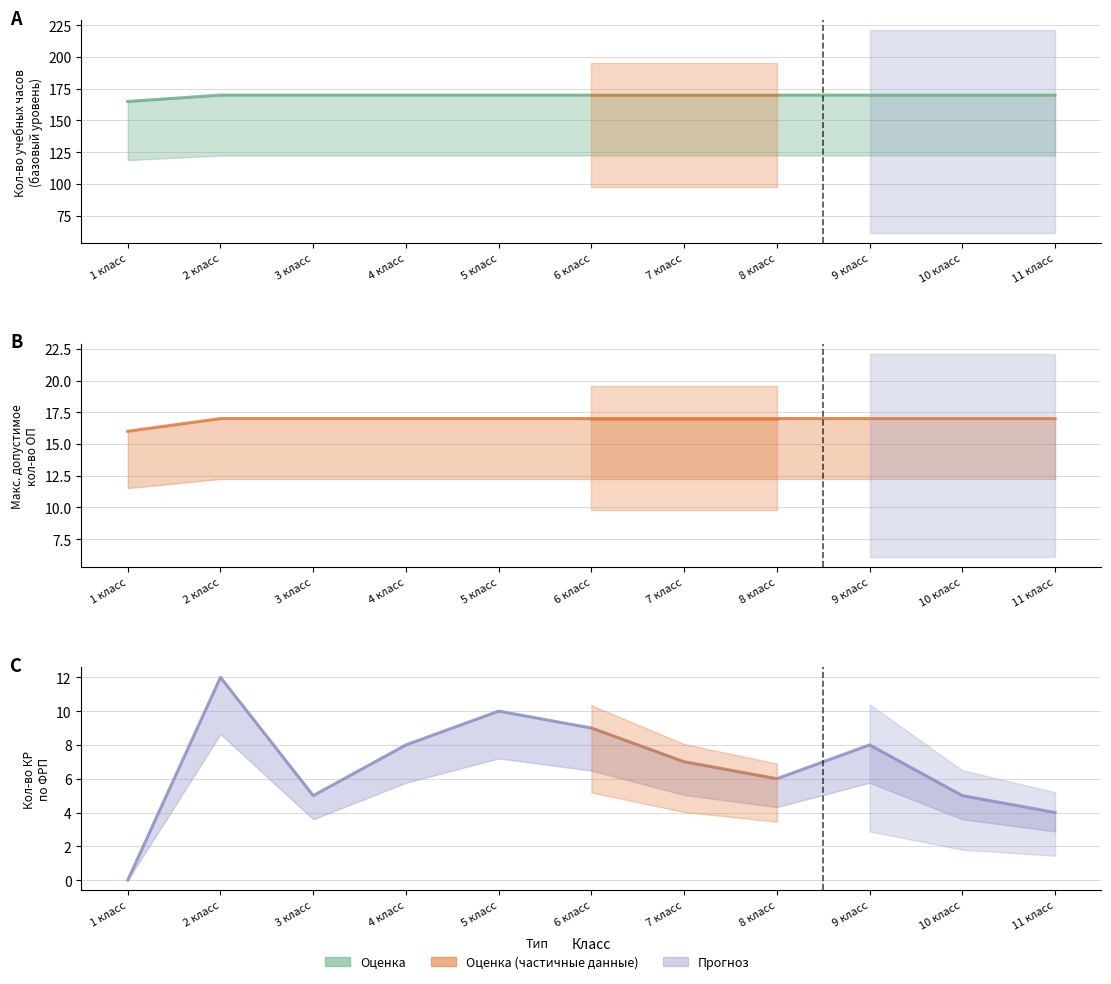

Which series has the widest spread of values?

Кол-во КР по ФРП